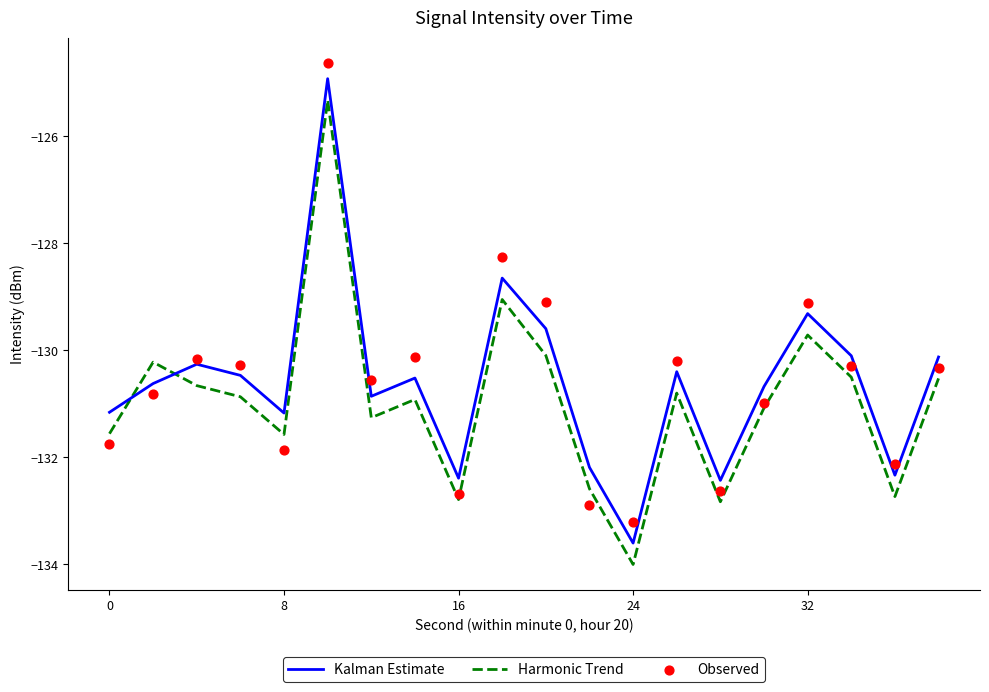

Which series has the largest Y range (max minus min)?

Kalman Estimate